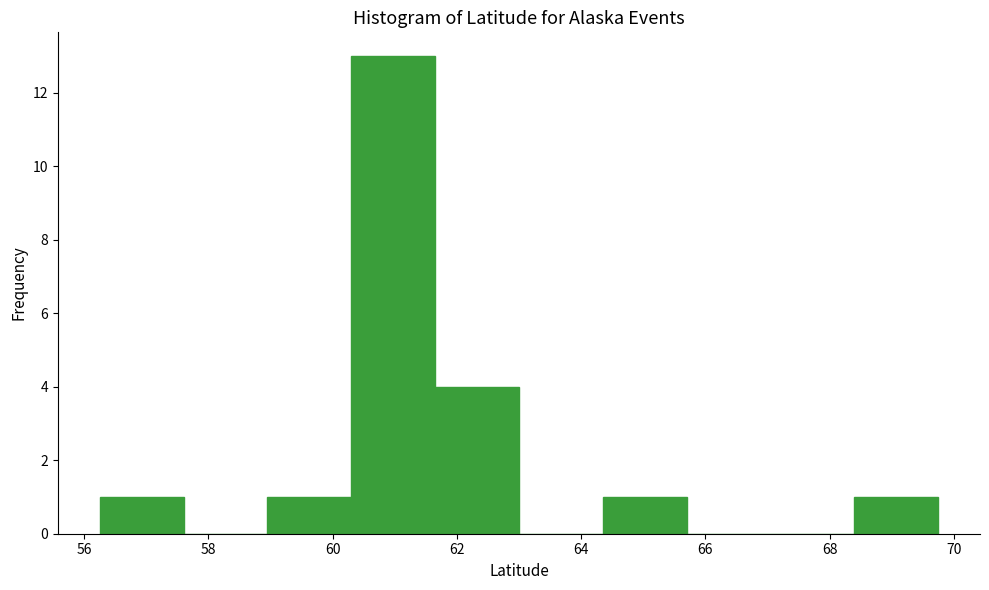

Reading left to right, transcribe this chart: for each bar, give the range it covers on the x-axis and its height. Neither the bar edges nor the heights are printed on the chart, so give them approximately, as read against the axes.

56.2 to 57.6: 1
57.6 to 59.0: 0
59.0 to 60.2: 1
60.2 to 61.6: 13
61.6 to 63.0: 4
63.0 to 64.4: 0
64.4 to 65.6: 1
65.6 to 67.0: 0
67.0 to 68.4: 0
68.4 to 69.8: 1